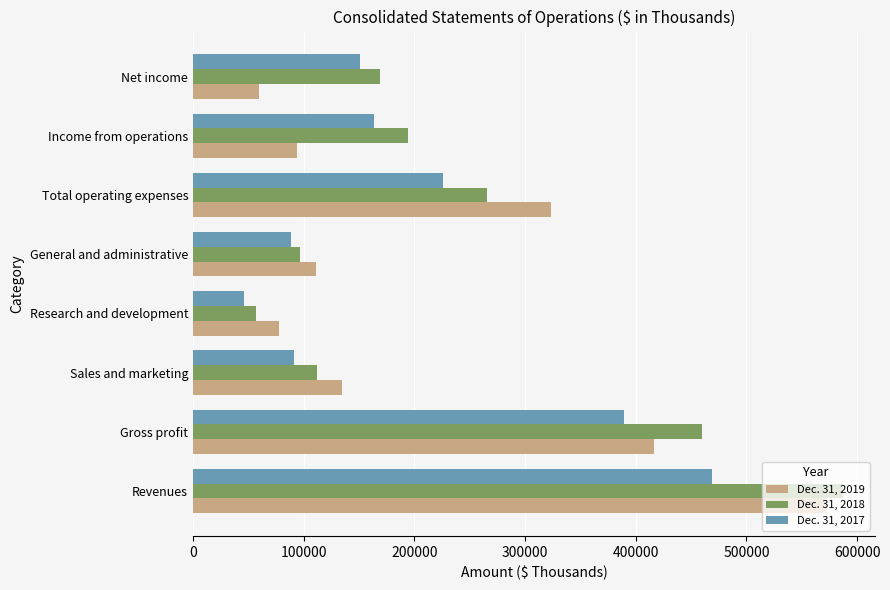

What is the total value across all series at Net income?

378474